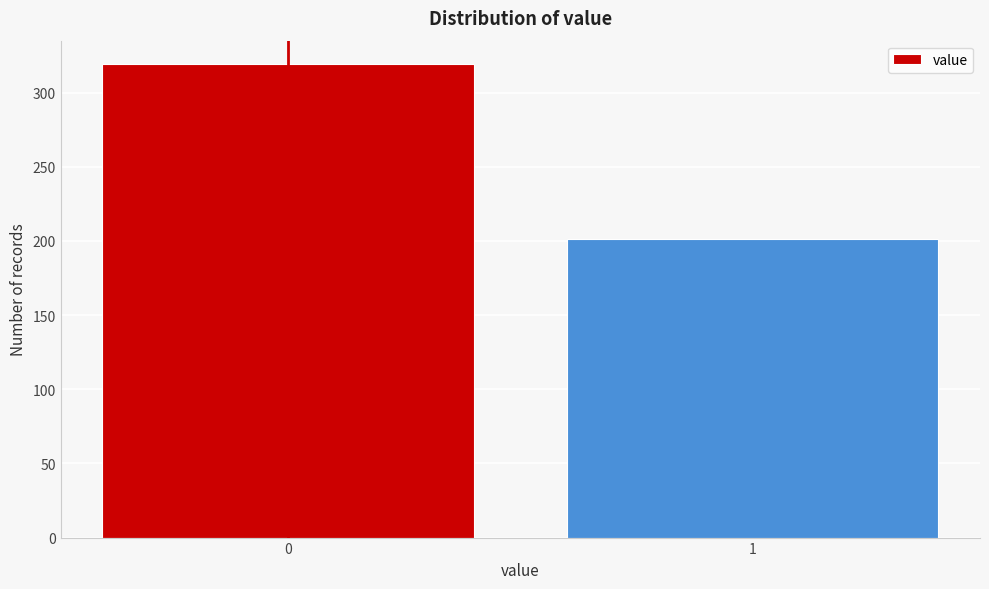

Reading right to left, transcribe all the data shown in this chart.

201	319